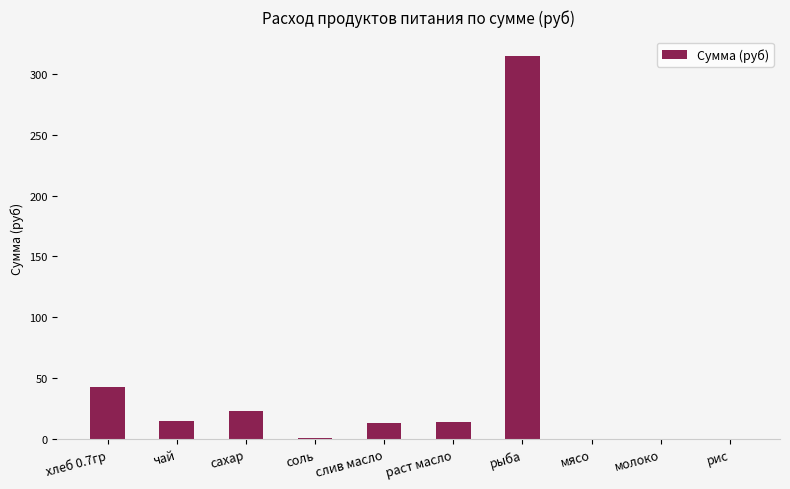

What is the sum of all values?

424.0